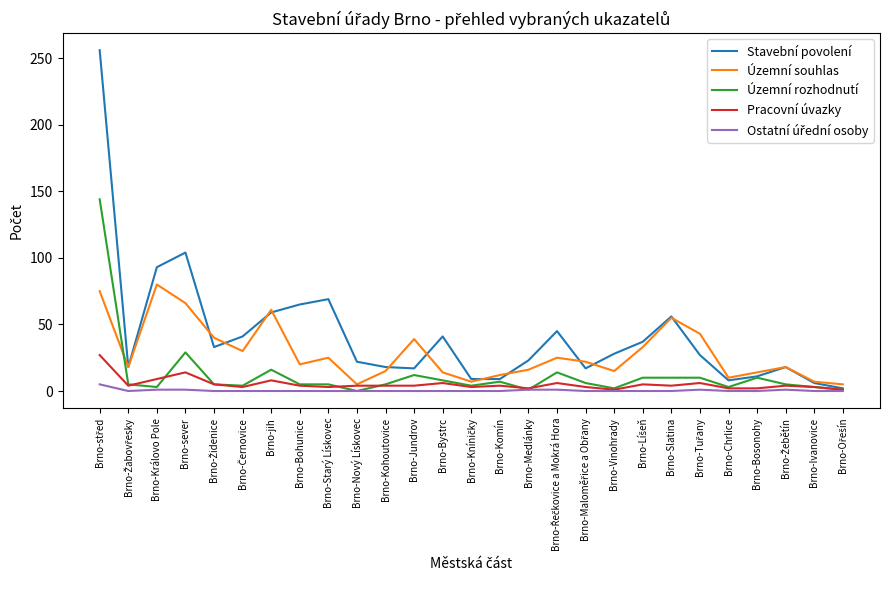

At which label is Pracovní úvazky closest to 14?

Brno-sever